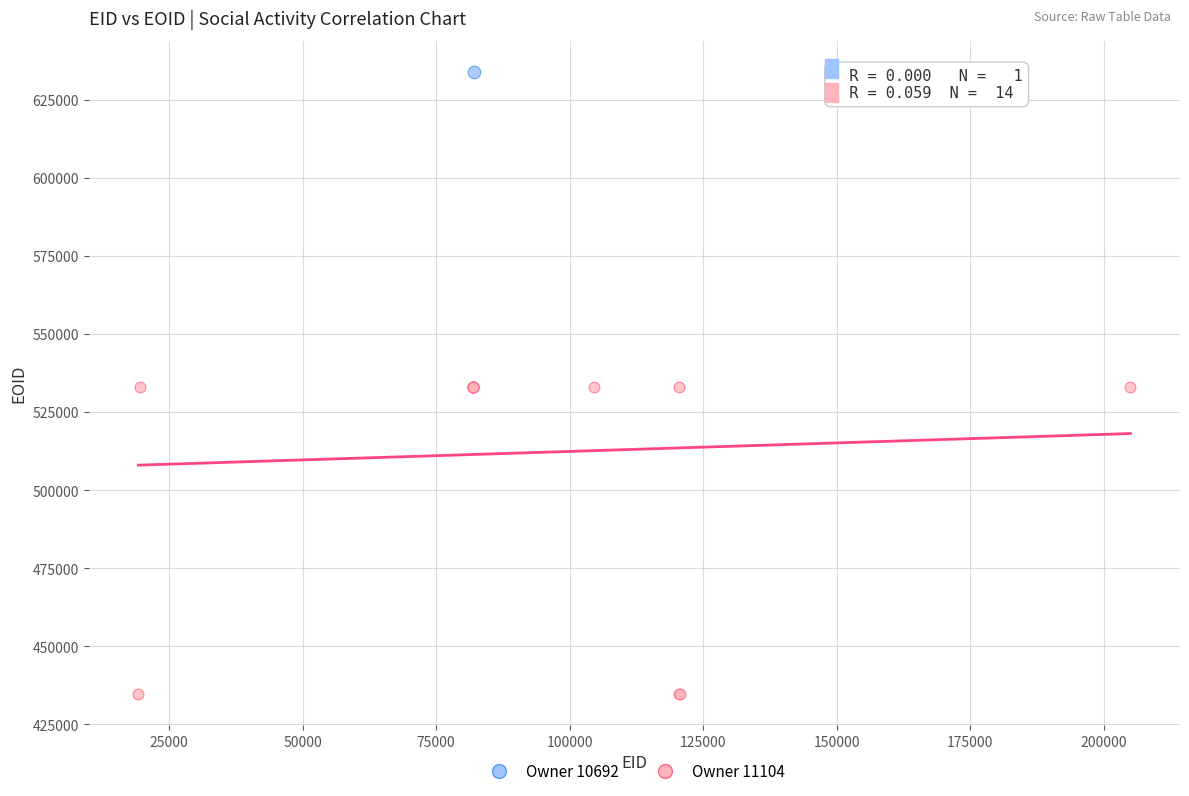

What are all the series names shown in the legend?

Owner 10692, Owner 11104